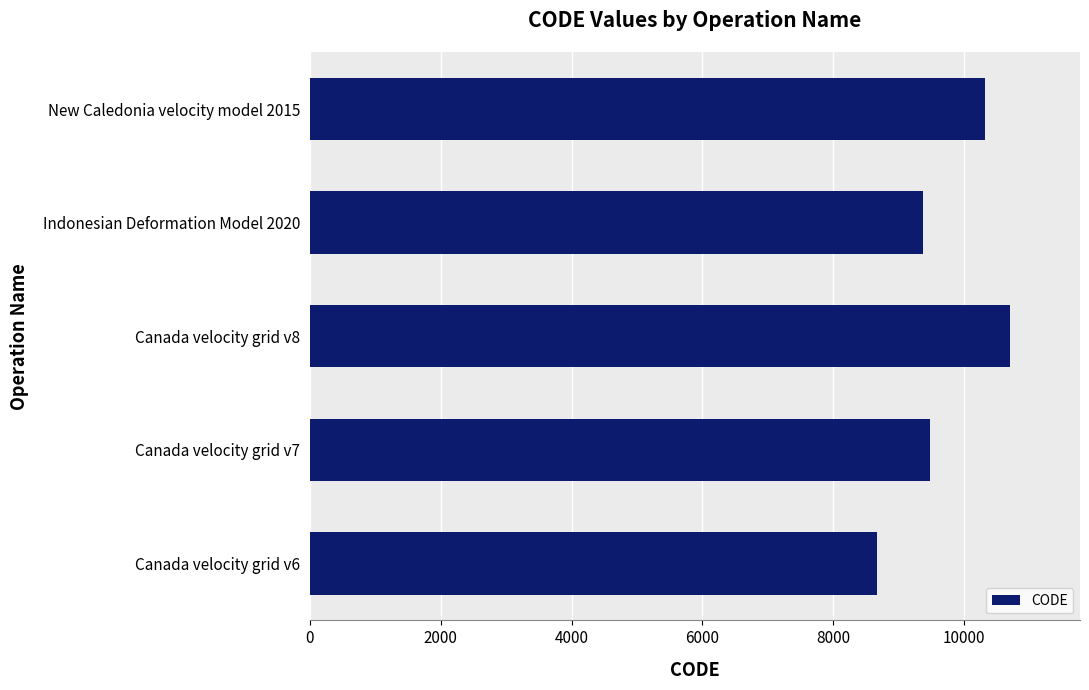

Are the bars horizontal?

Yes